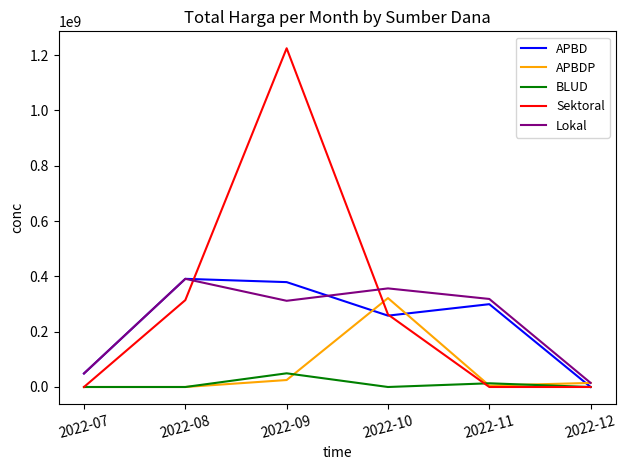

What are all the series names shown in the legend?

APBD, APBDP, BLUD, Sektoral, Lokal